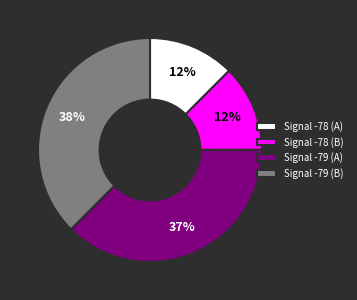

What is the ratio of the value at Signal -78 (B) to the value at Signal -79 (A)?

0.3